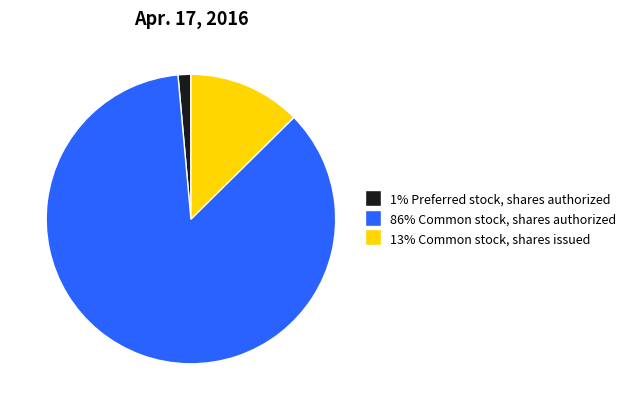

Is there any slice that represents more than half of the pie?

Yes